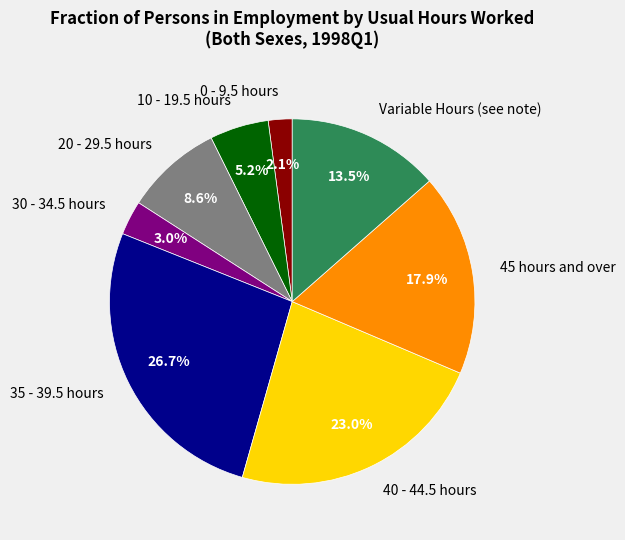

How many slices are in this pie chart?

8